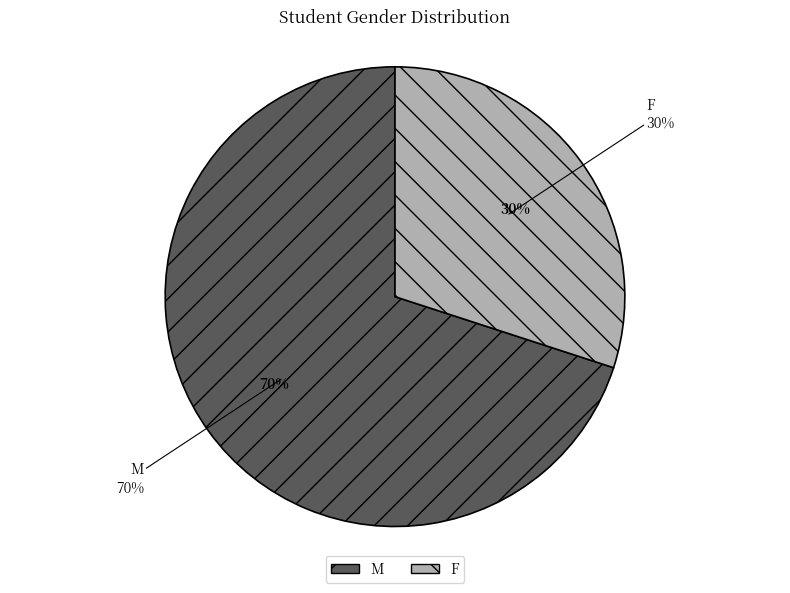

How many slices are in this pie chart?

2